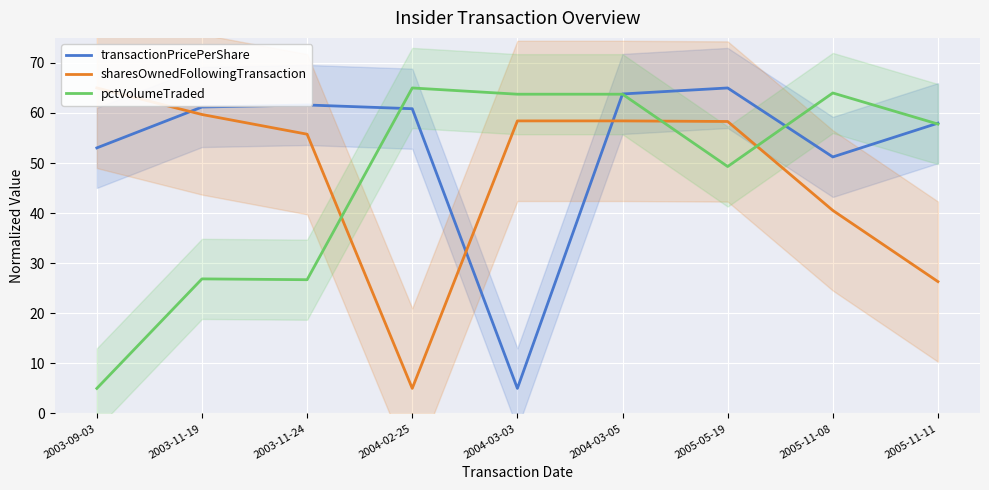

Is it true that transactionPricePerShare equals 37.2 at 2003-11-19?

False